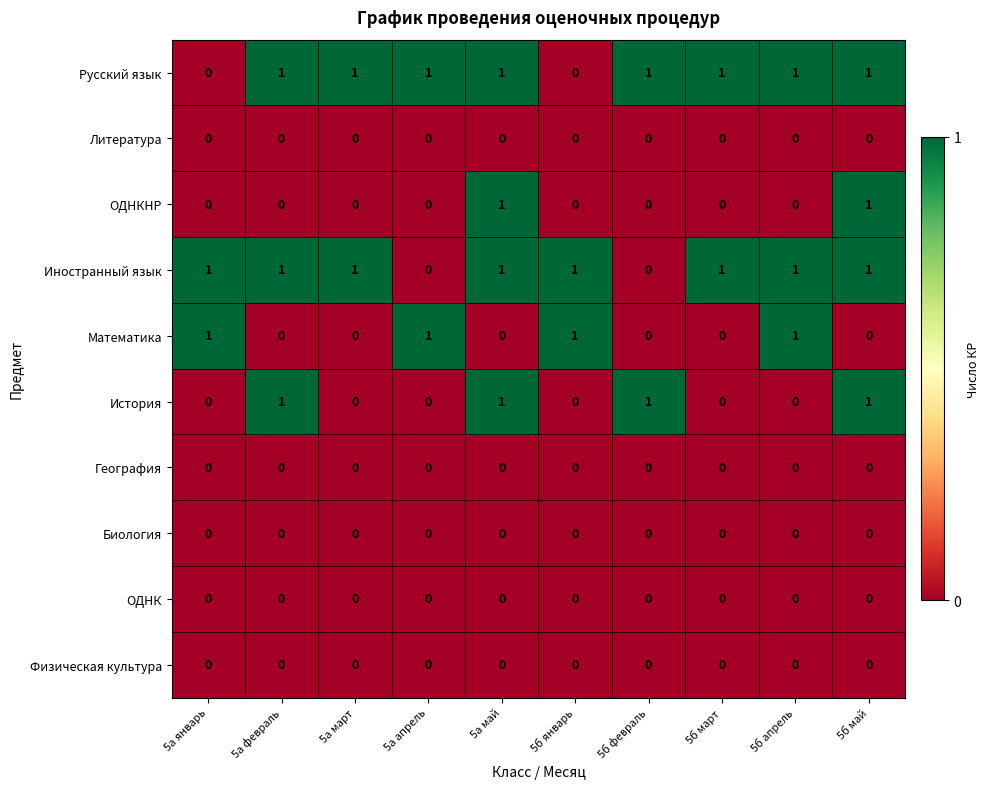

The value of Иностранный язык at 5а февраль is 1. True or false?

True